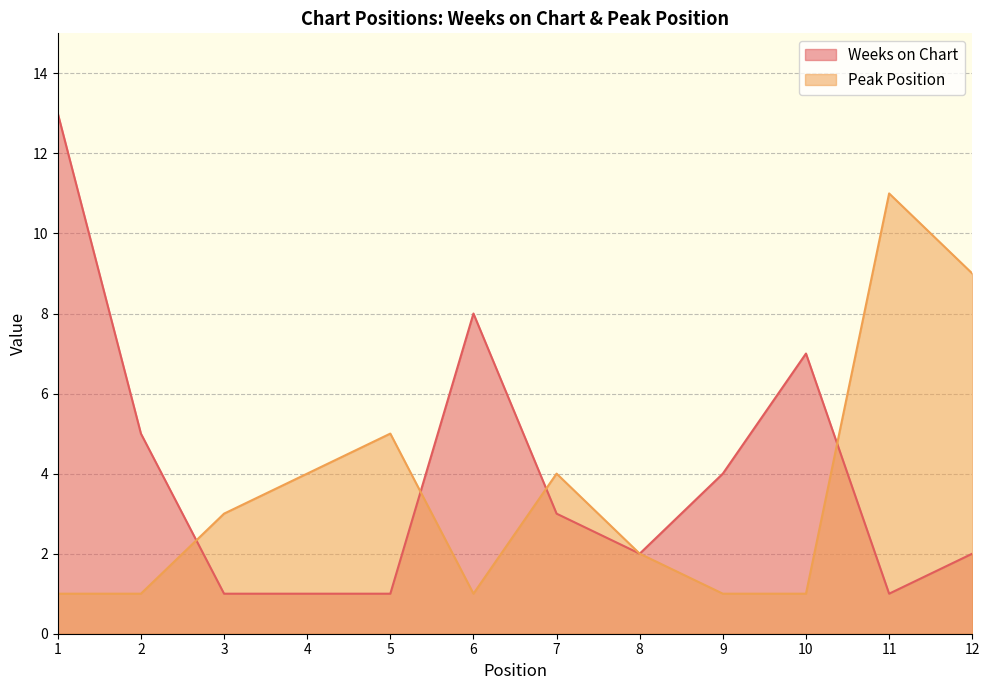

What are all the series names shown in the legend?

Weeks on Chart, Peak Position